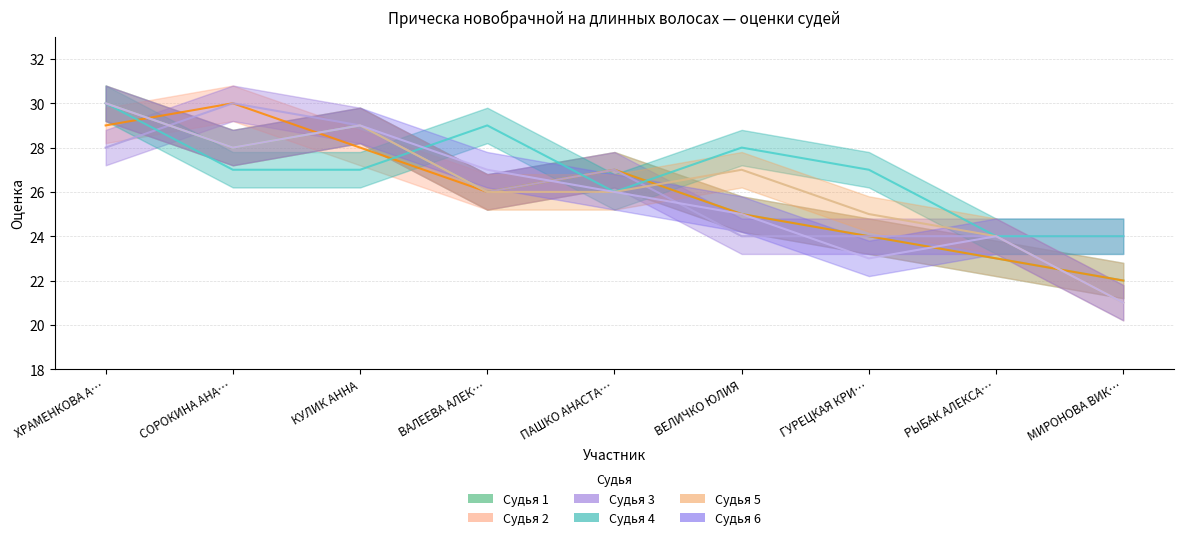

What is the total value across all series at РЫБАК АЛЕКСА…?

142